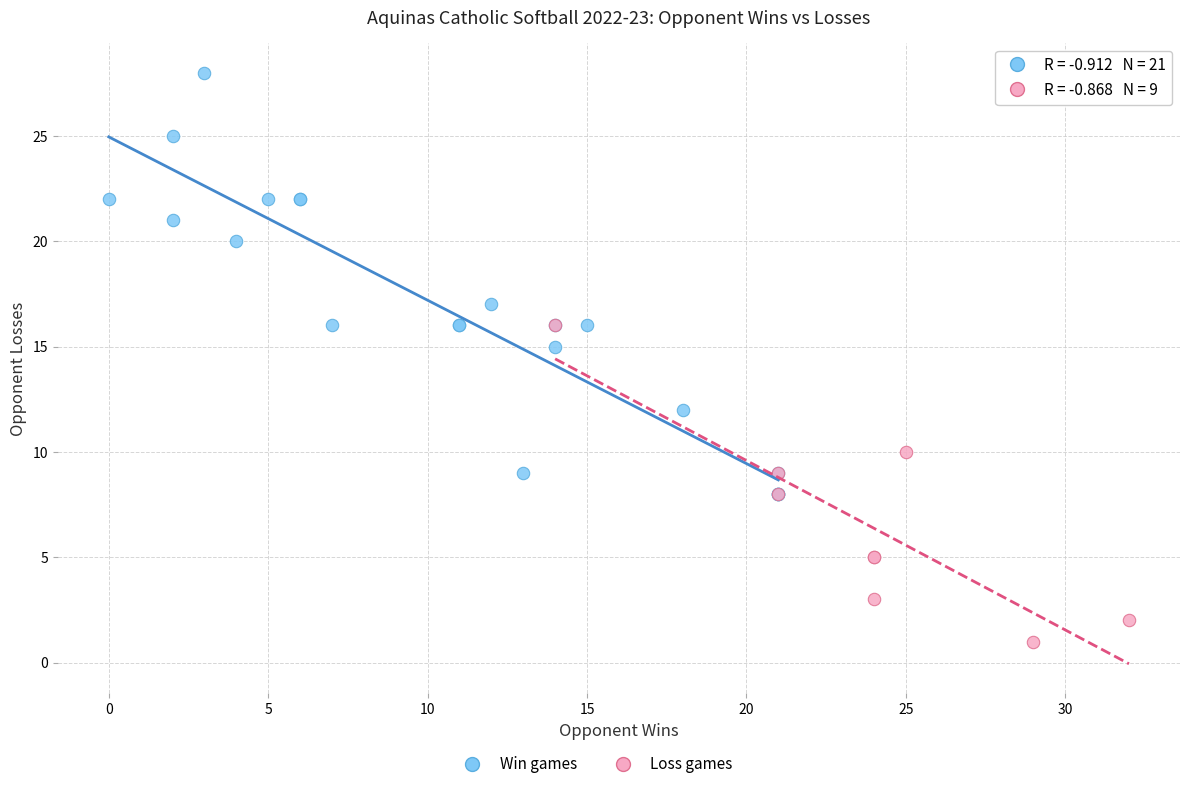

Which series contains the lowest Y value?

Loss games